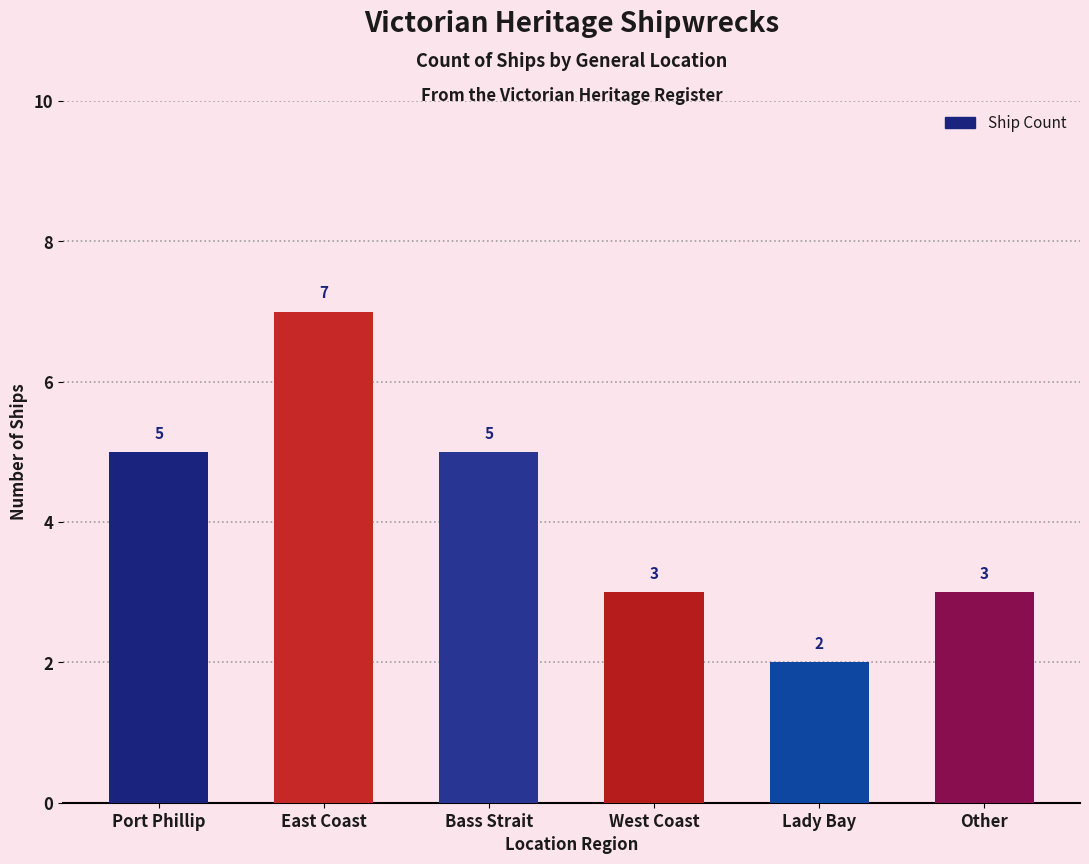

Approximately how many times larger is the value at Other compared to Bass Strait?

0.6